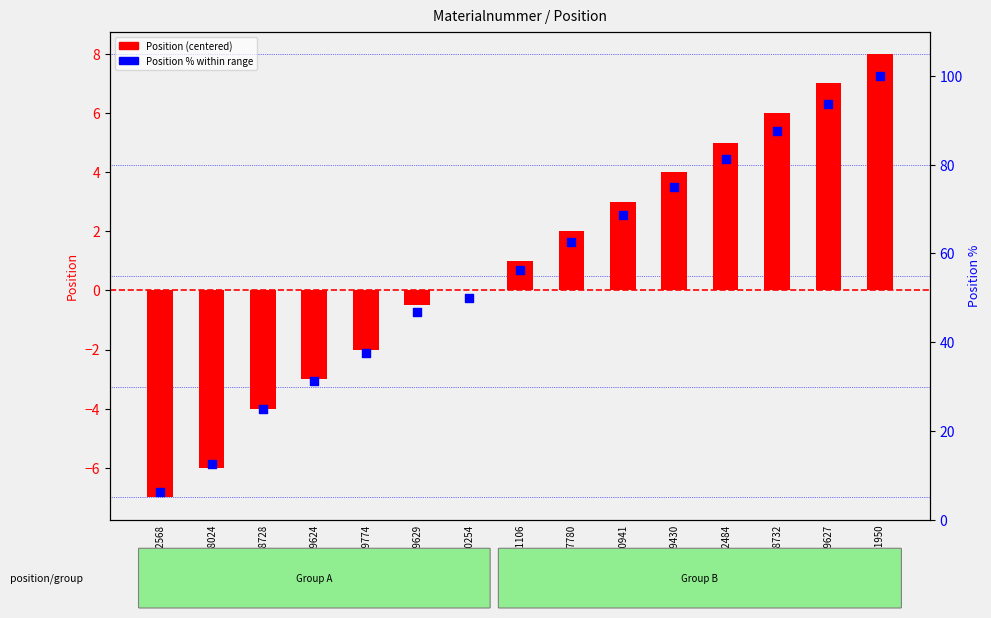

What is the total value across all series at M68728?

21.0